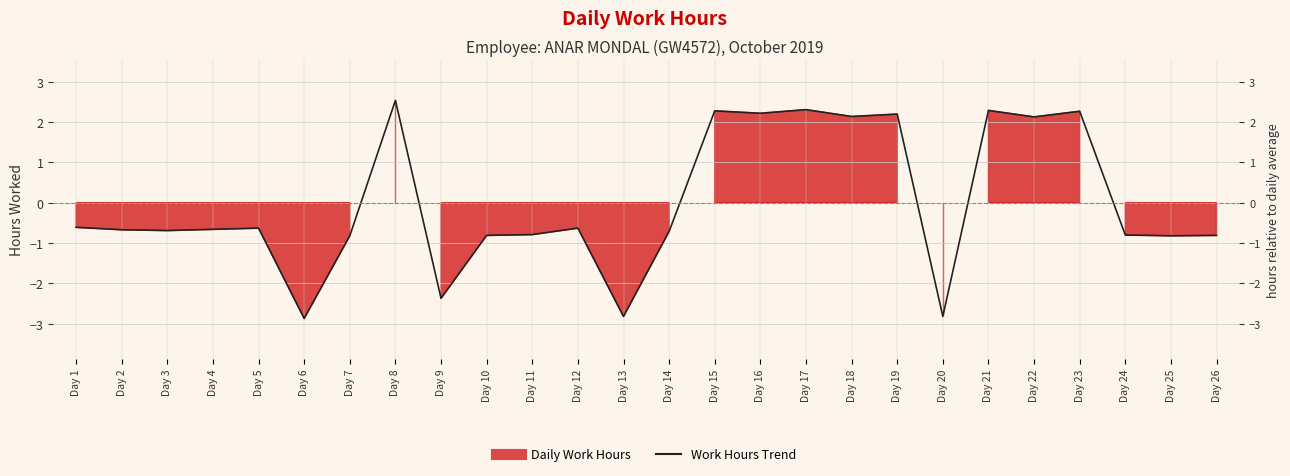

What is the approximate value at Day 19?

2.2